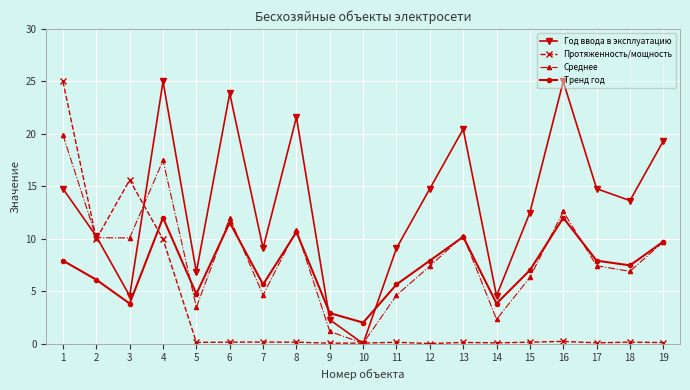

Is it true that Среднее equals 19.9 at 1?

True